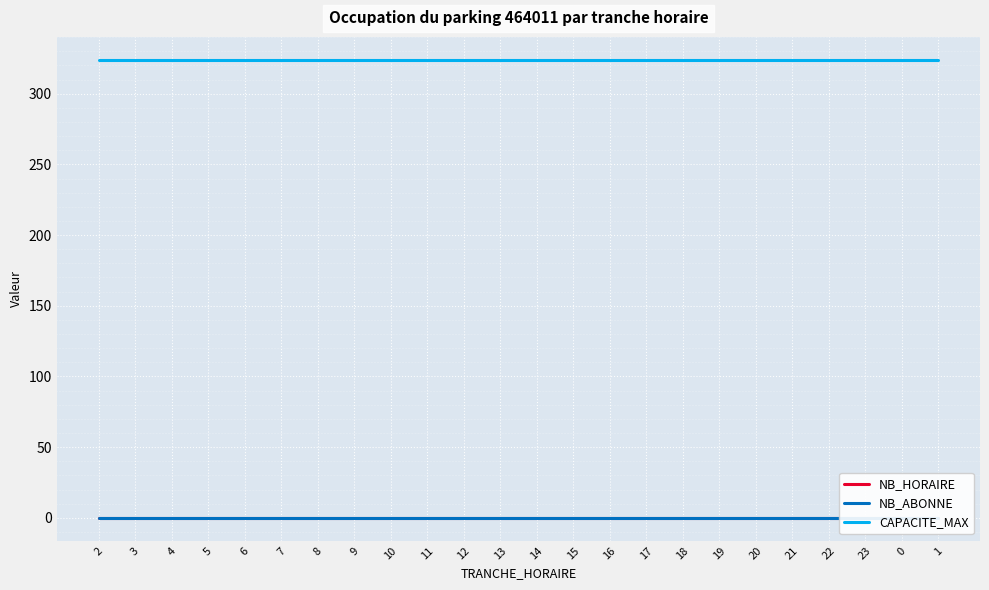

True or false: NB_HORAIRE and NB_ABONNE cross at least once.

False